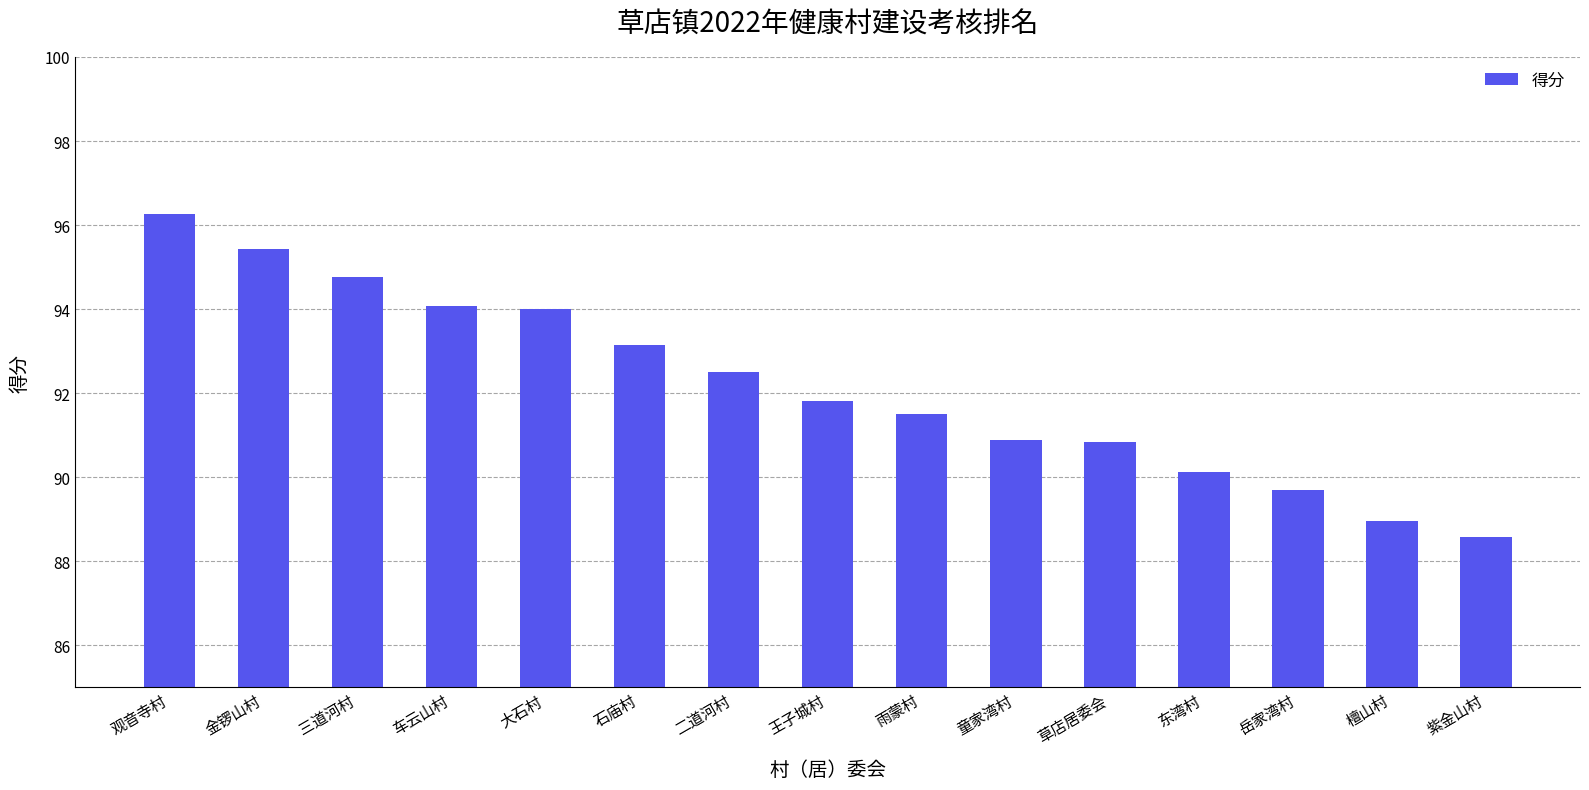

At which category does the chart reach its minimum across all series?

紫金山村